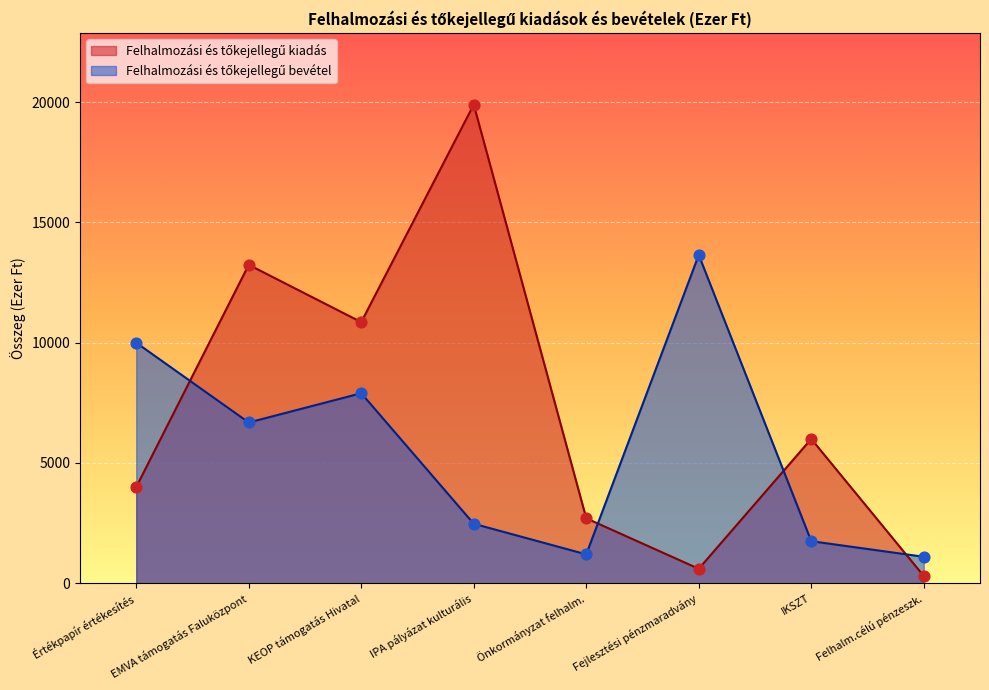

What is the difference between the highest and lowest values at Fejlesztési pénzmaradvány?

13050